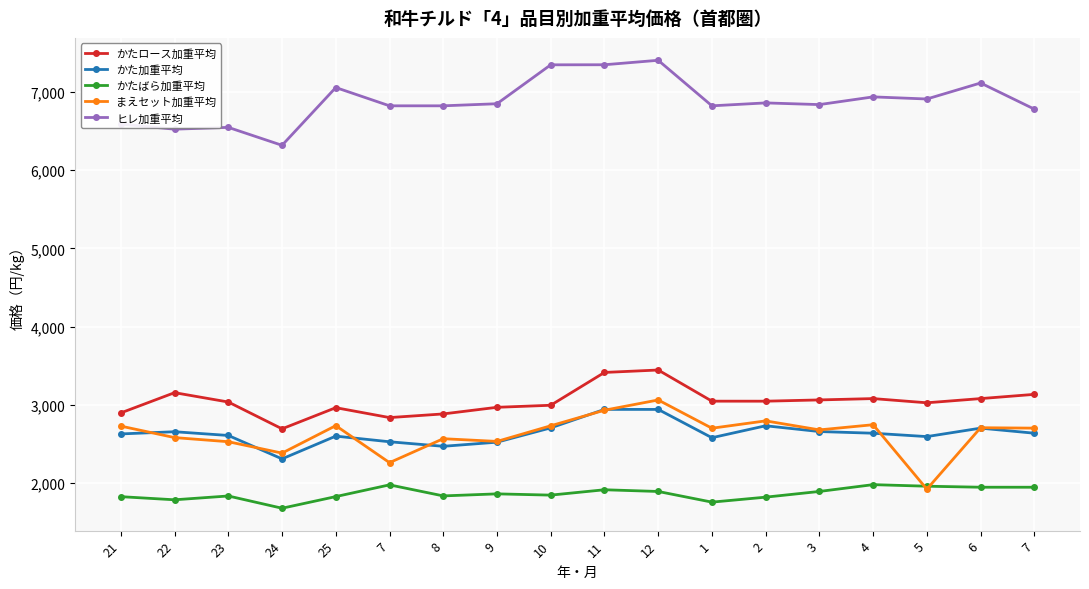

What is the value of the まえセット加重平均 point at the 9th from the left?

2730.2